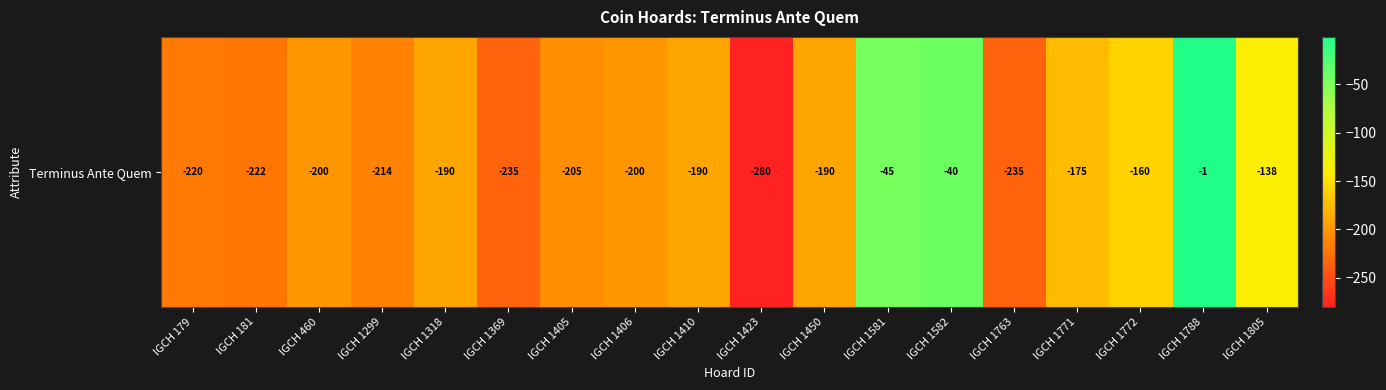

Rank the categories by value from highest to lowest.

IGCH 1788, IGCH 1582, IGCH 1581, IGCH 1805, IGCH 1772, IGCH 1771, IGCH 1318, IGCH 1410, IGCH 1450, IGCH 460, IGCH 1406, IGCH 1405, IGCH 1299, IGCH 179, IGCH 181, IGCH 1369, IGCH 1763, IGCH 1423